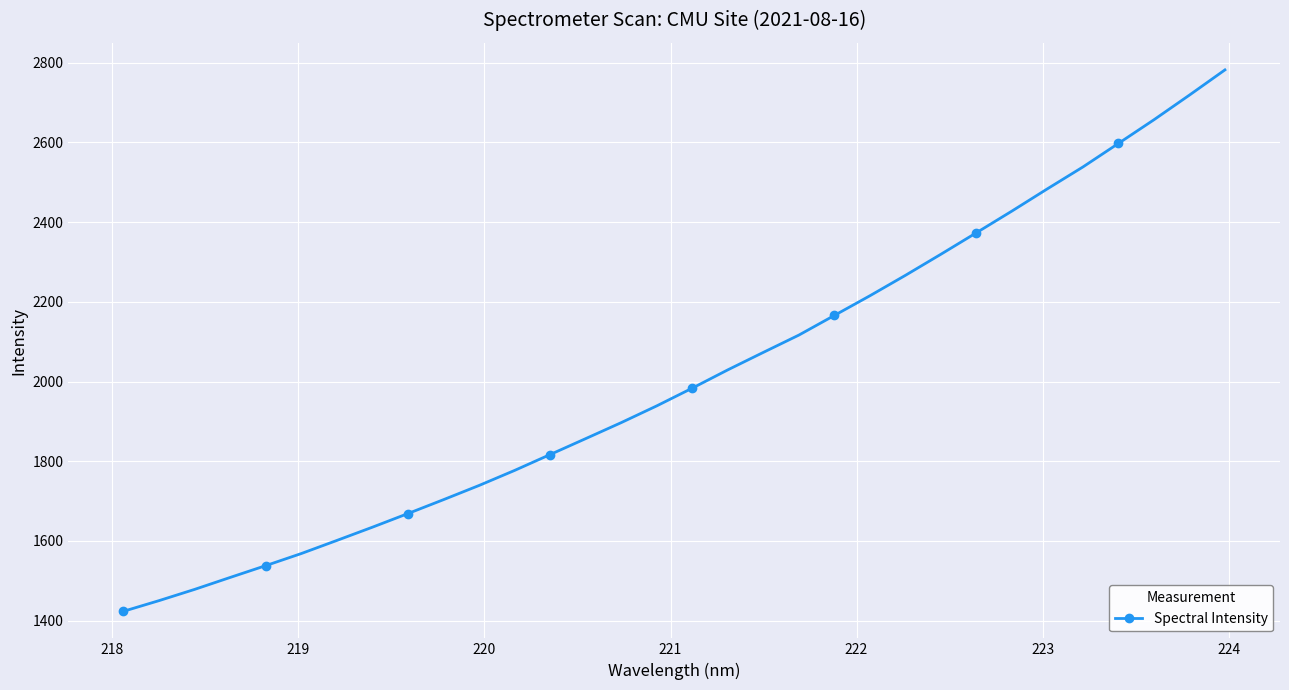

Count the number of categories in the chart.

32